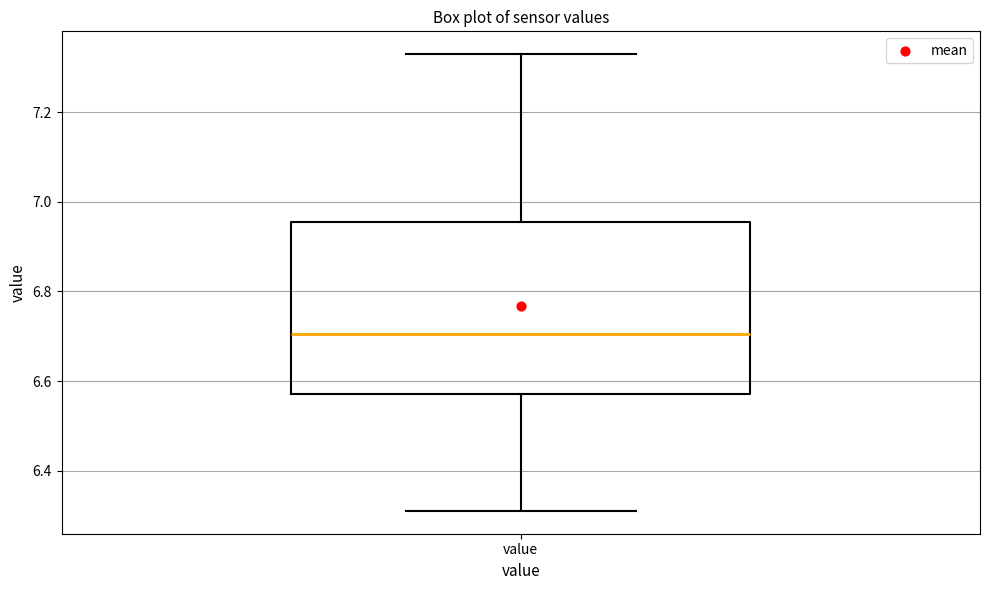

Read this box plot against the y-axis: the position of the median line, the range covered by the box, and the ends of both whiskers. The values are not printed on the chart, so give them approximately, as read against the axis.

median 6.70, box 6.58 to 6.96, whiskers 6.32 to 7.34